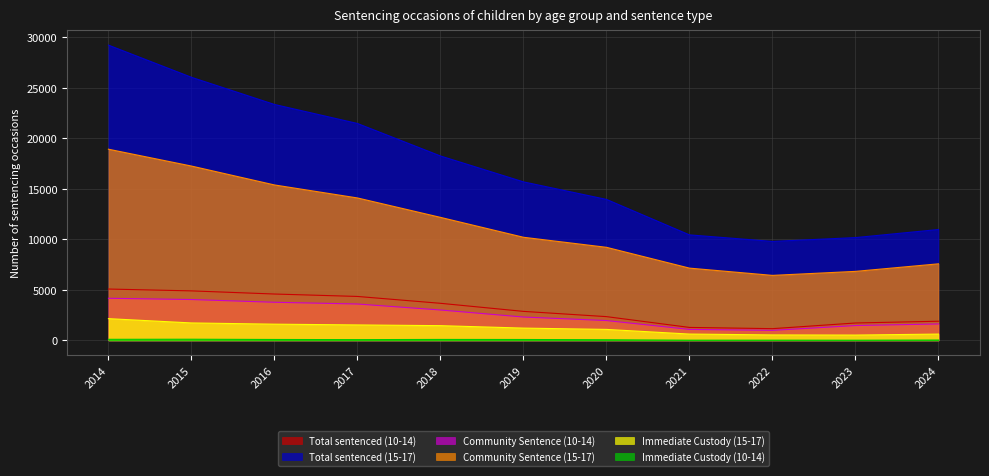

Which series has the widest spread of values?

Total sentenced (15-17)